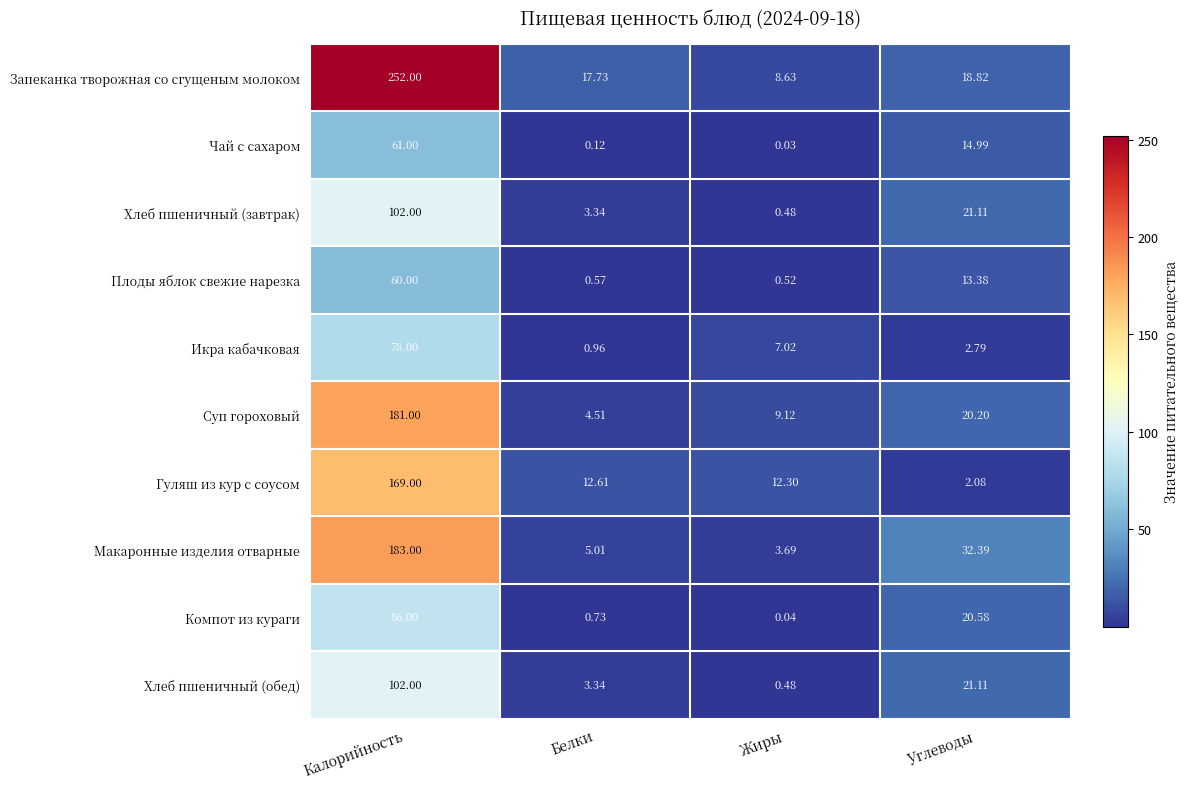

How many data points in Суп гороховый are above 20?

2